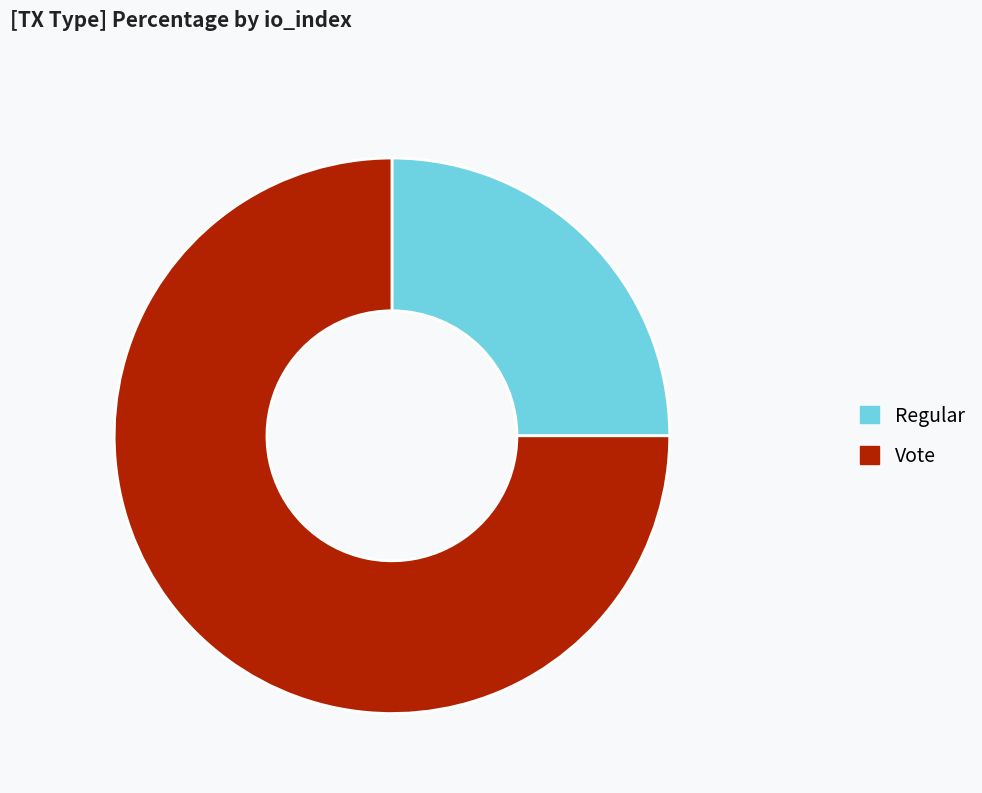

What is the smallest slice in the pie chart?

Regular